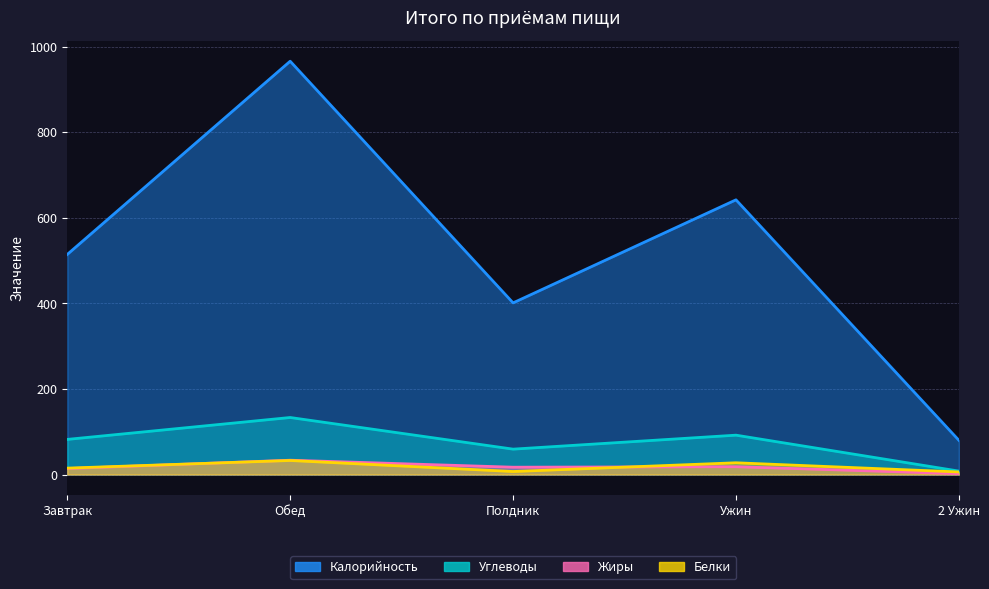

Reading left to right, what are all the values shown in this chart?

Белки: Завтрак=14.9	Обед=32.8	Полдник=7.1	Ужин=27.5	2 Ужин=6.0
Жиры: Завтрак=13.9	Обед=33.5	Полдник=17.1	Ужин=18.2	2 Ужин=2.0
Углеводы: Завтрак=82.1	Обед=133.3	Полдник=59.3	Ужин=92.0	2 Ужин=8.0
Калорийность: Завтрак=514.4	Обед=966.0	Полдник=401.2	Ужин=642.1	2 Ужин=80.0